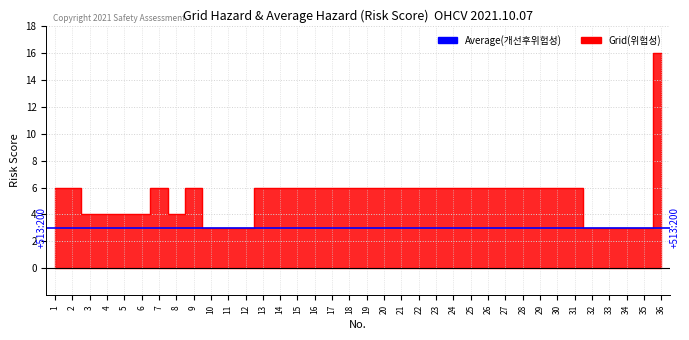

Rank the categories by value from highest to lowest.

36, 1, 2, 7, 9, 13, 14, 15, 16, 17, 18, 19, 20, 21, 22, 23, 24, 25, 26, 27, 28, 29, 30, 31, 3, 4, 5, 6, 8, 10, 11, 12, 32, 33, 34, 35